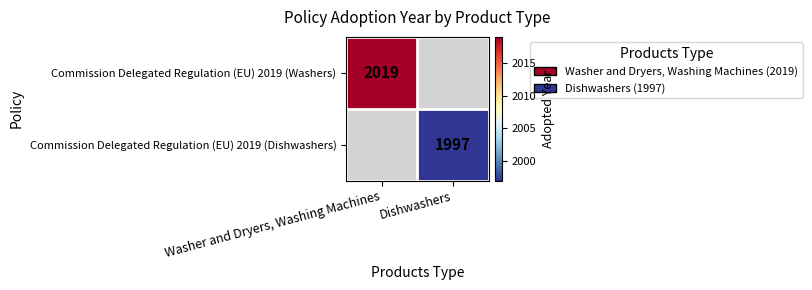

Which category has the lowest value across all series?

Dishwashers